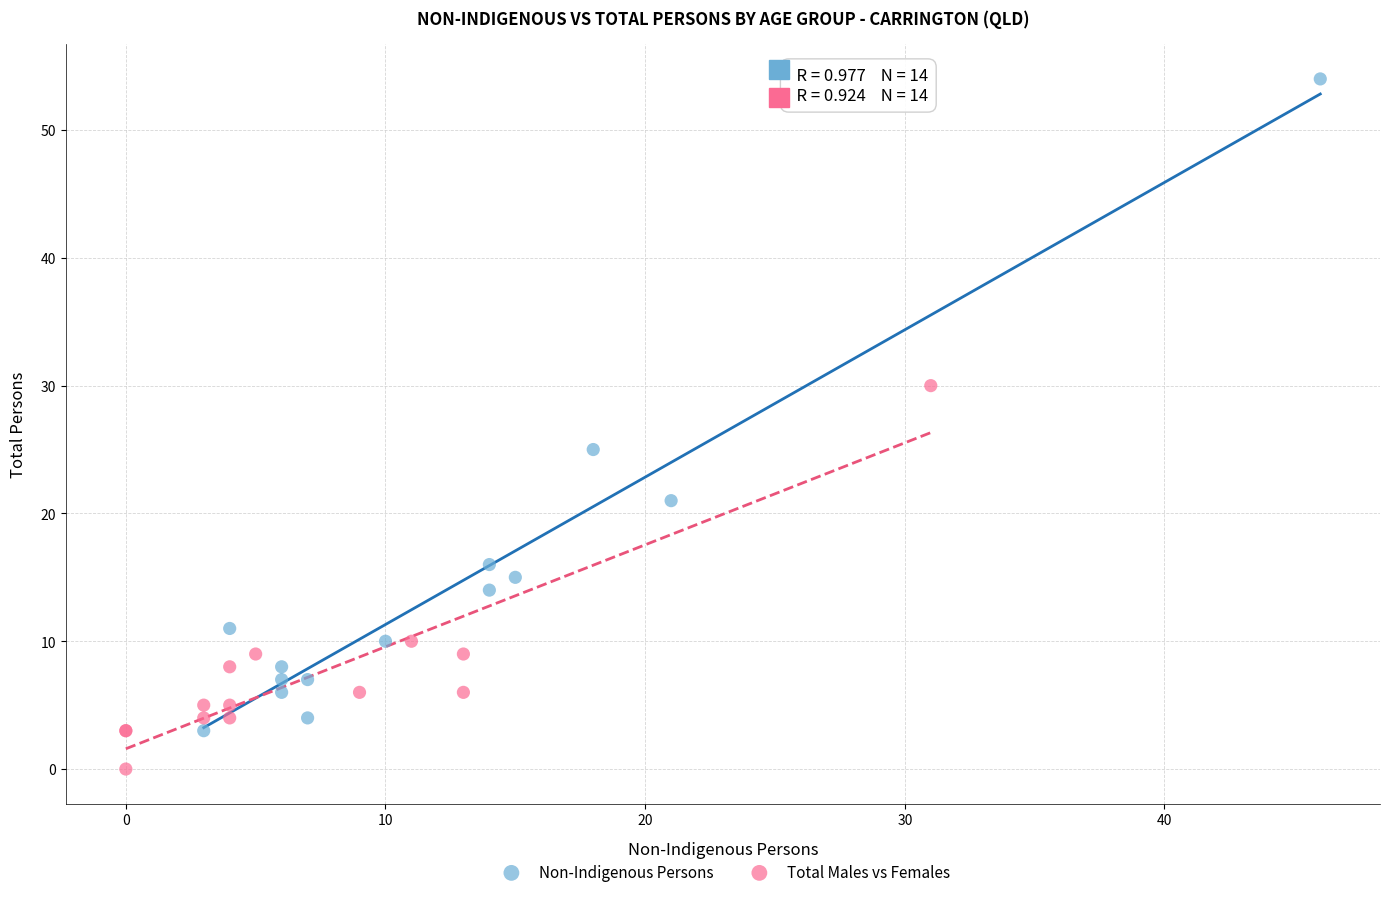

Which series reaches the minimum Y coordinate?

Total Males vs Females